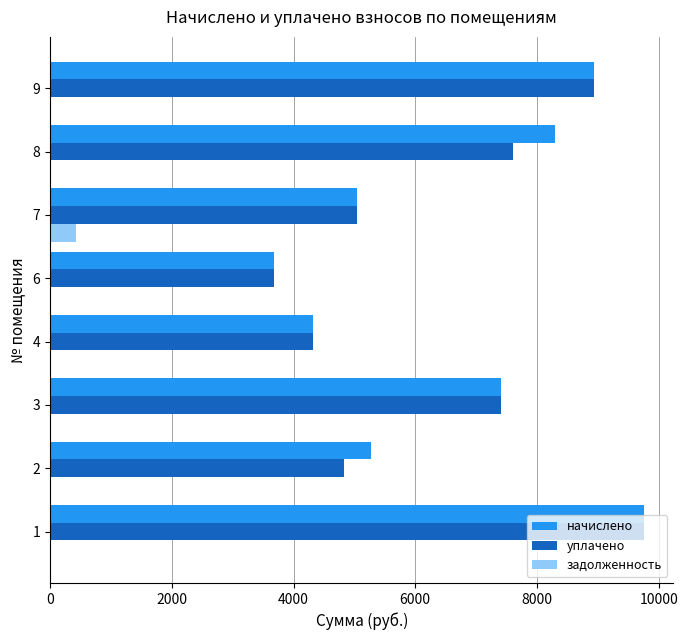

What is the sum of all уплачено values?

51580.3